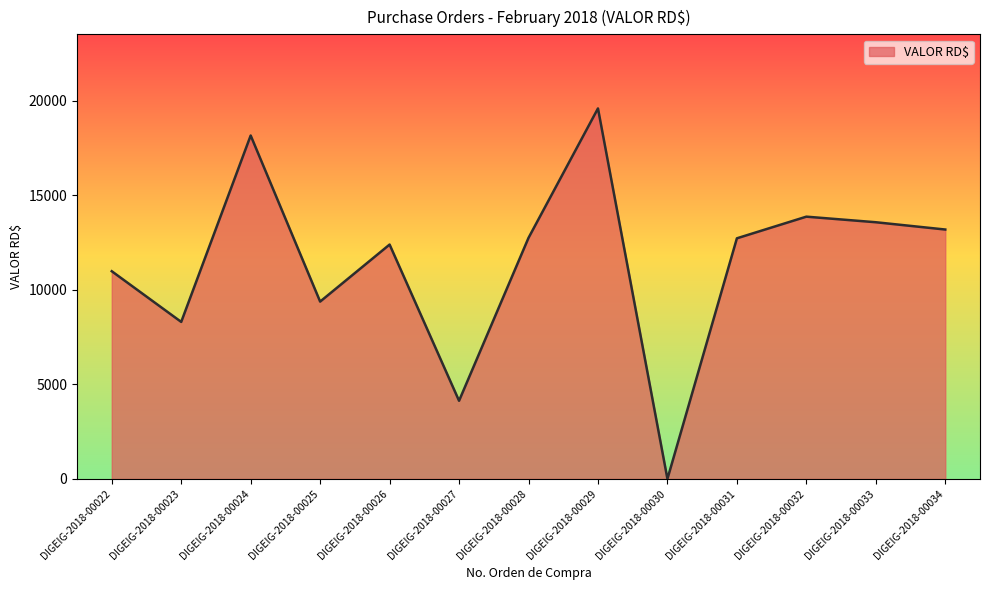

At which category does the data reach its first local valley?

DIGEIG-2018-00023